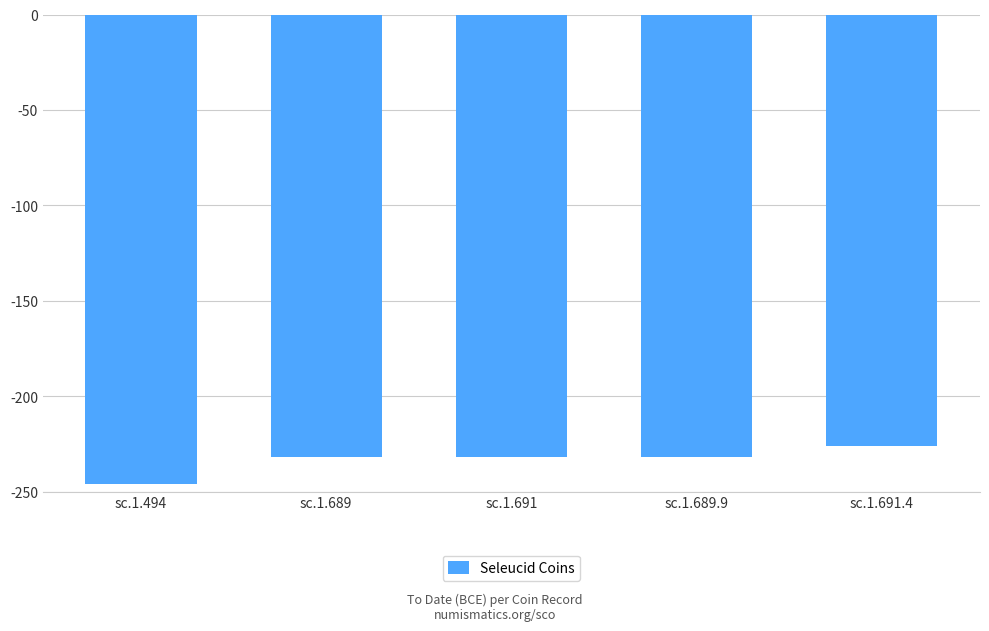

What position from the left is sc.1.689?

2